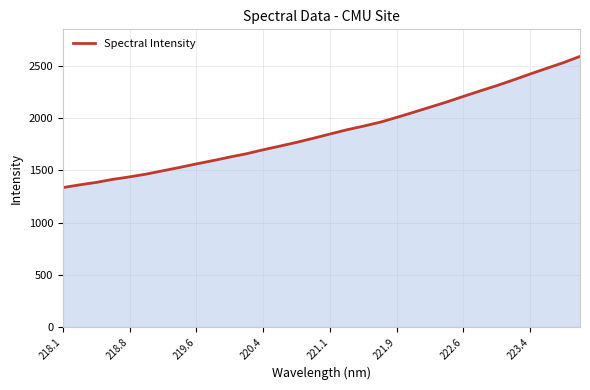

How many lines are shown in the chart?

1